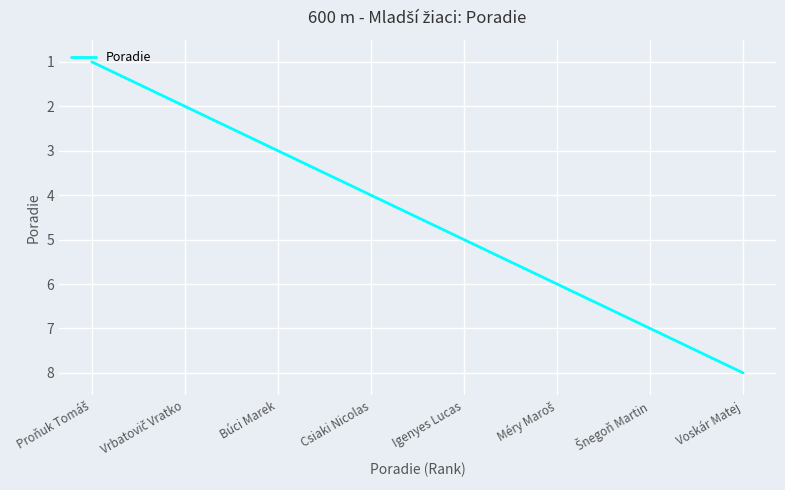

Between Voskár Matej and Csiaki Nicolas, which is larger?

Voskár Matej